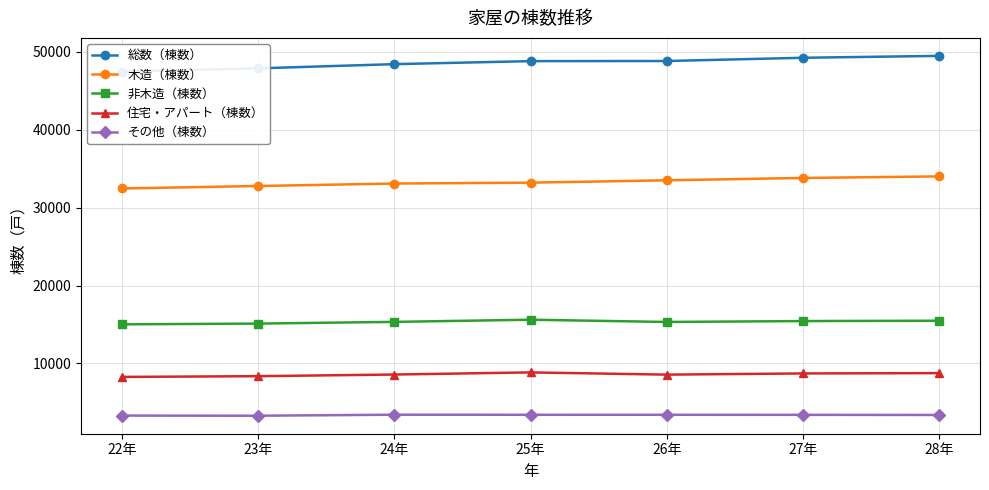

Reading left to right, transcribe all the data shown in this chart.

総数（棟数）: 22年=47488	23年=47897	24年=48436	25年=48825	26年=48839	27年=49255	28年=49498
木造（棟数）: 22年=32470	23年=32784	24年=33103	25年=33215	26年=33517	27年=33818	28年=34018
非木造（棟数）: 22年=15018	23年=15113	24年=15333	25年=15610	26年=15322	27年=15437	28年=15480
住宅・アパート（棟数）: 22年=8262	23年=8358	24年=8570	25年=8843	26年=8557	27年=8710	28年=8750
その他（棟数）: 22年=3297	23年=3278	24年=3409	25年=3399	26年=3401	27年=3392	28年=3375